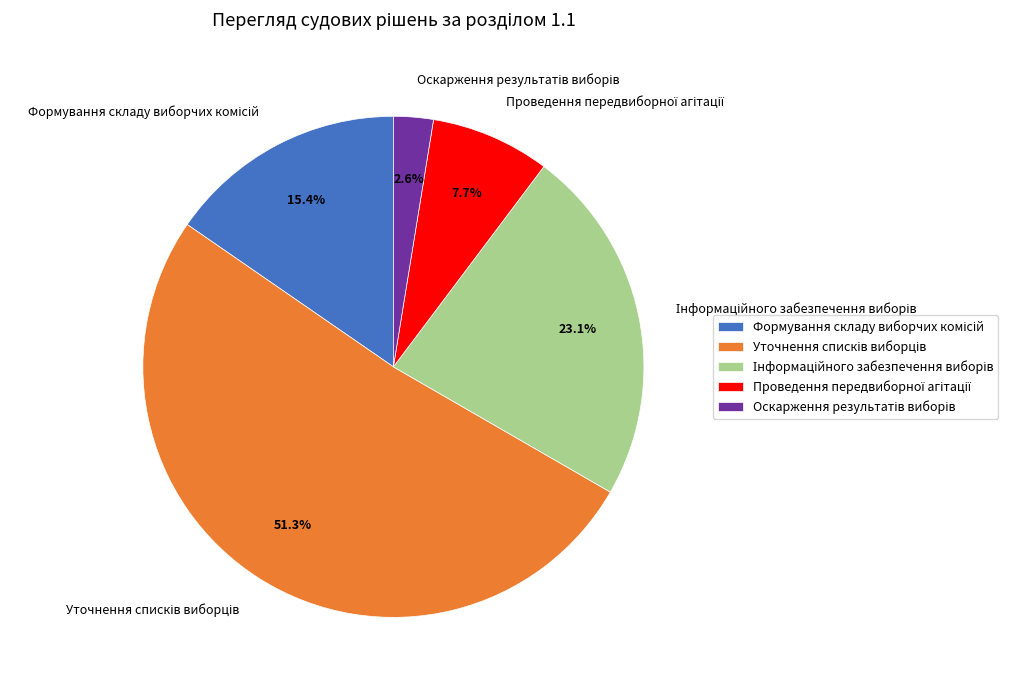

How many segments does this pie chart have?

5